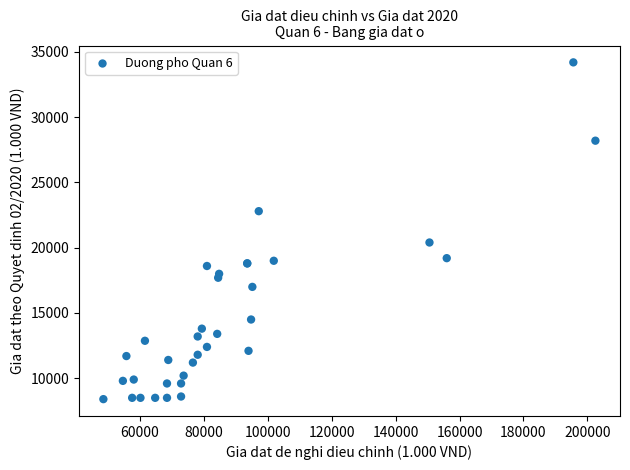

What Y value in the scatter plot is closest to 21300?

20400